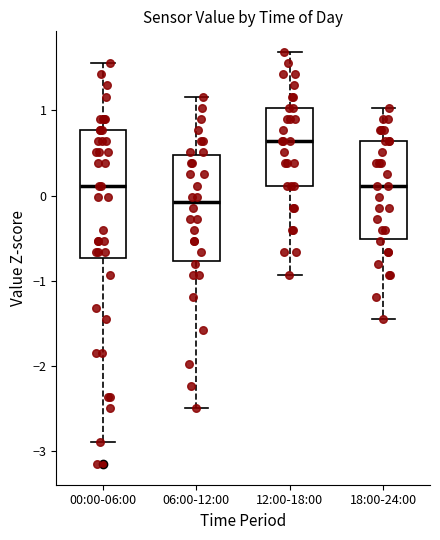

Which box's median line is the highest?

12:00-18:00